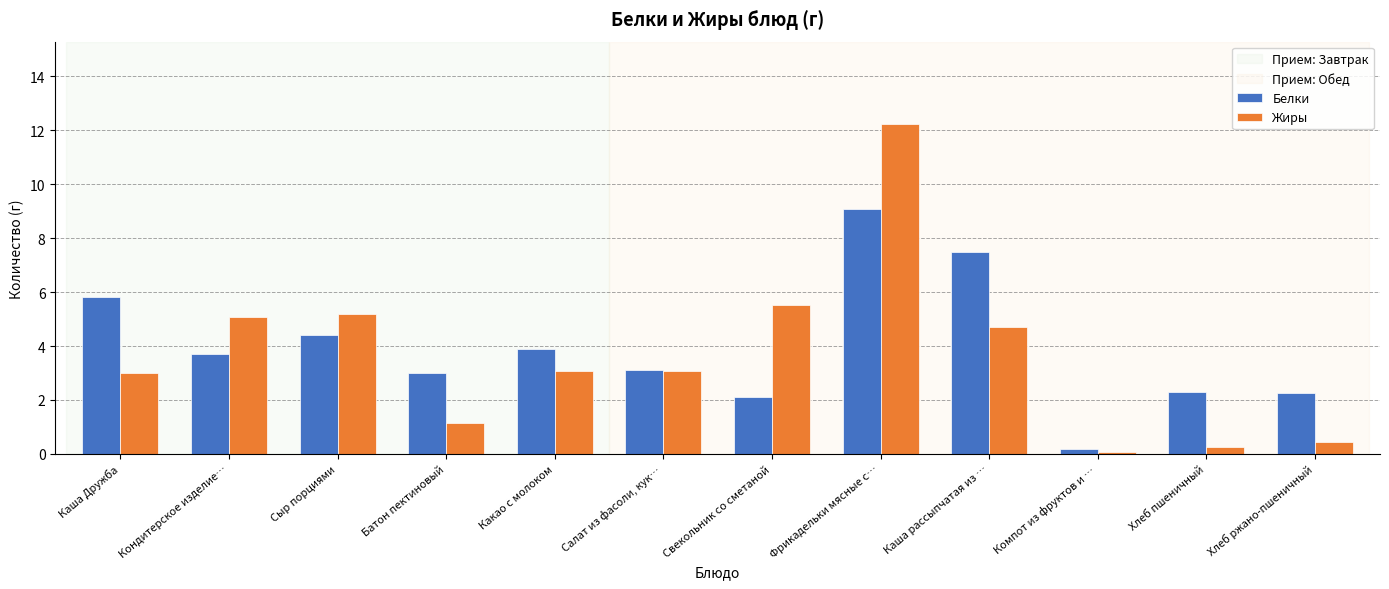

How many groups of bars are there?

12